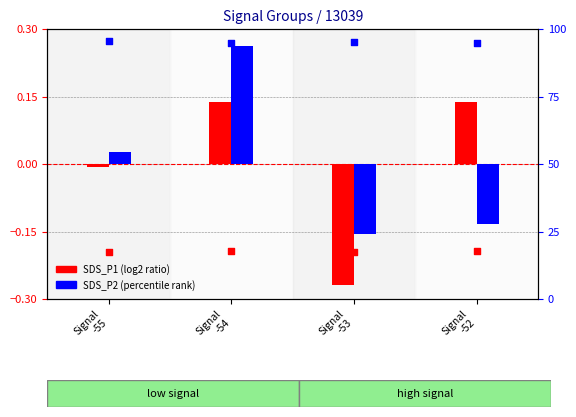

What is the total value across all series at Signal
-54?

112.9